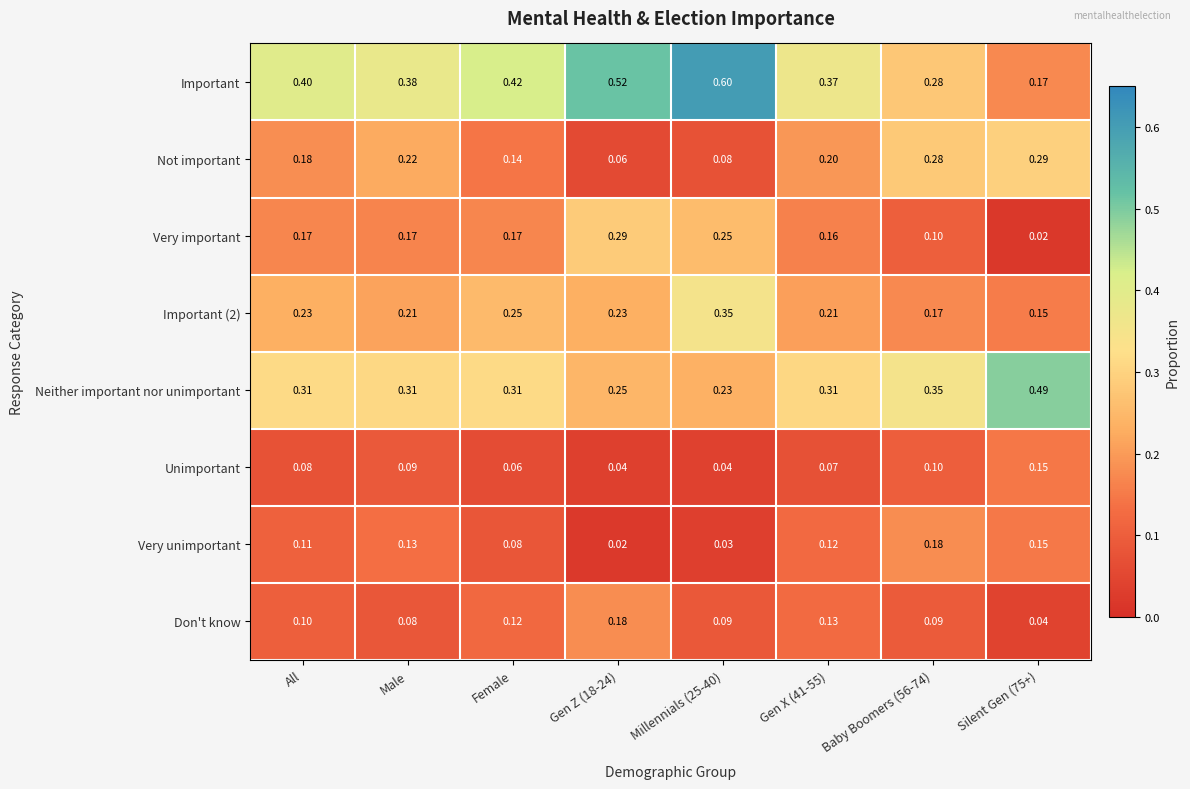

Is the value of Very unimportant at Female greater than the value of Important (2) at Male?

No